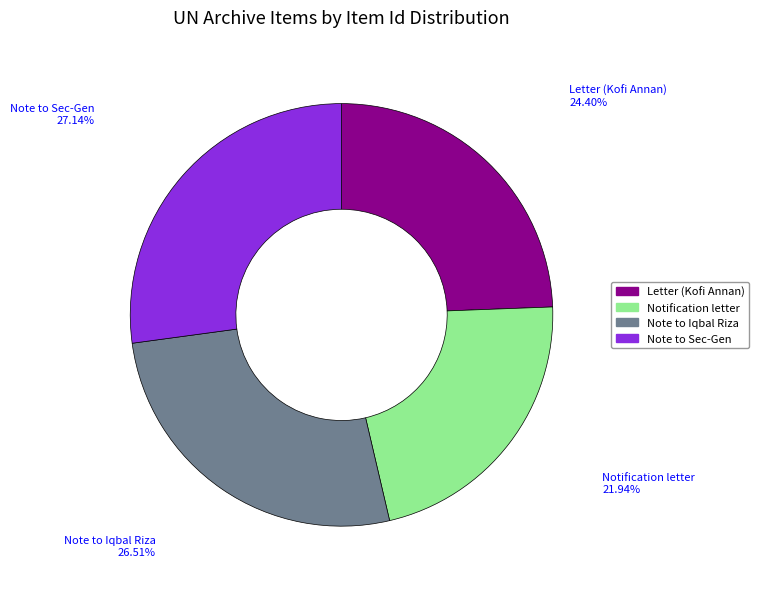

Does any single category account for the majority?

No